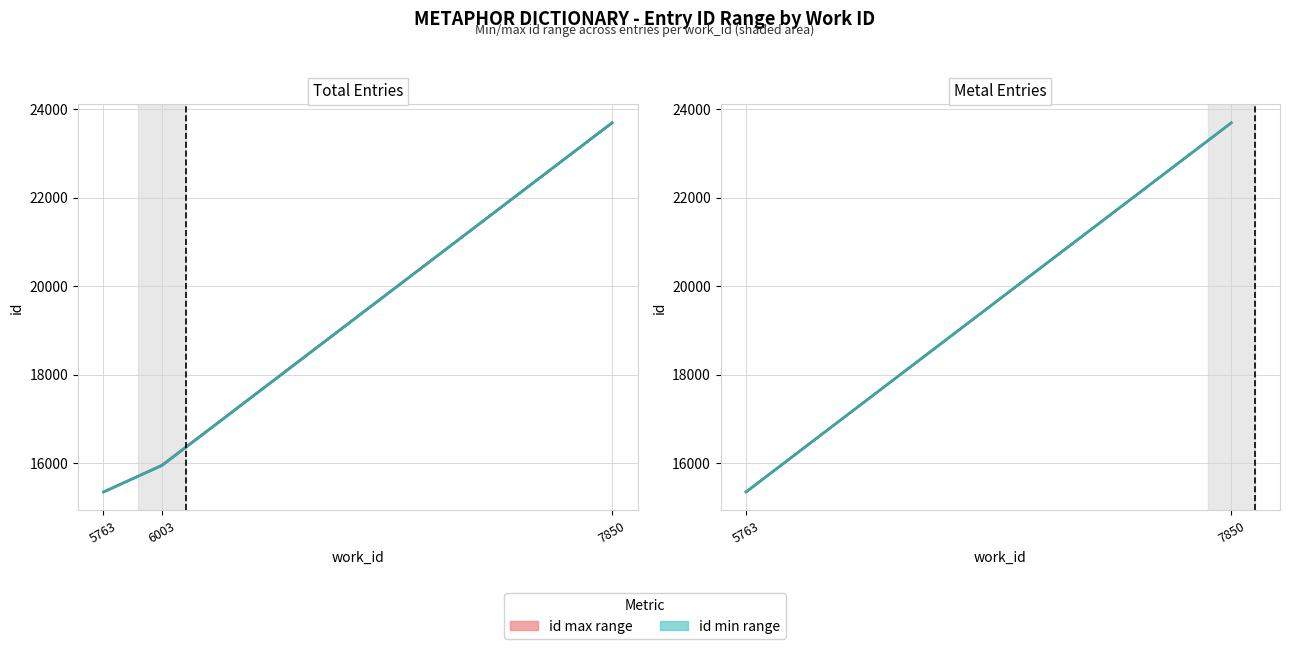

Which has a higher value, 5763 or 7850?

7850